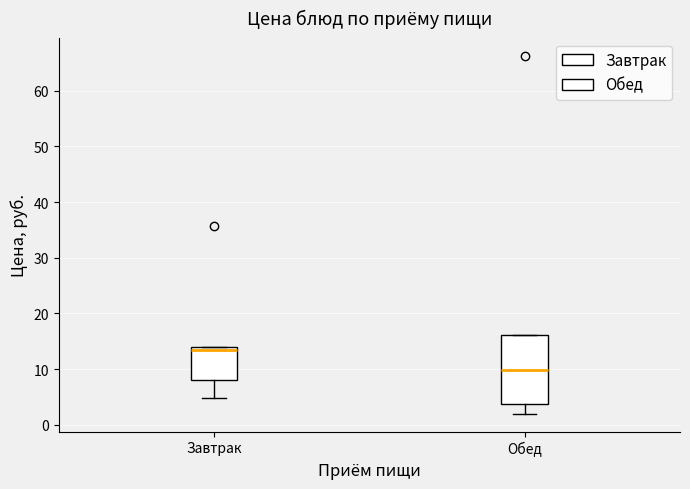

Reading left to right, transcribe this box plot: for each box, give where its median line is, the range the box spans, and where its two whiskers end, as read against the y-axis. The values are not printed on the chart, so give them approximately, as read against the axis.

Завтрак: median 13, box 8 to 14, whiskers 5 to 14
Обед: median 10, box 4 to 16, whiskers 2 to 16